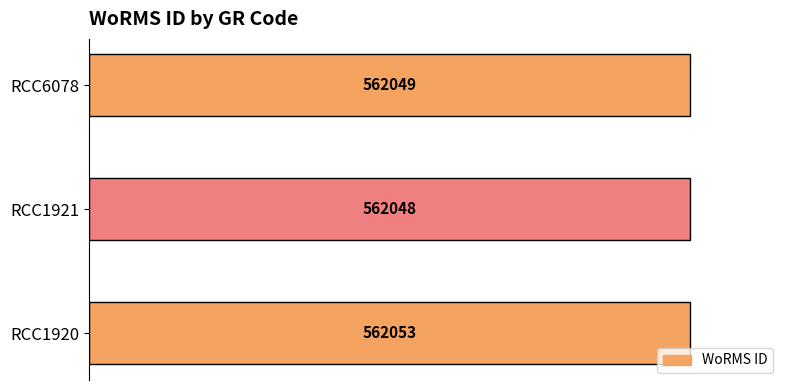

Does the chart contain any negative values?

No